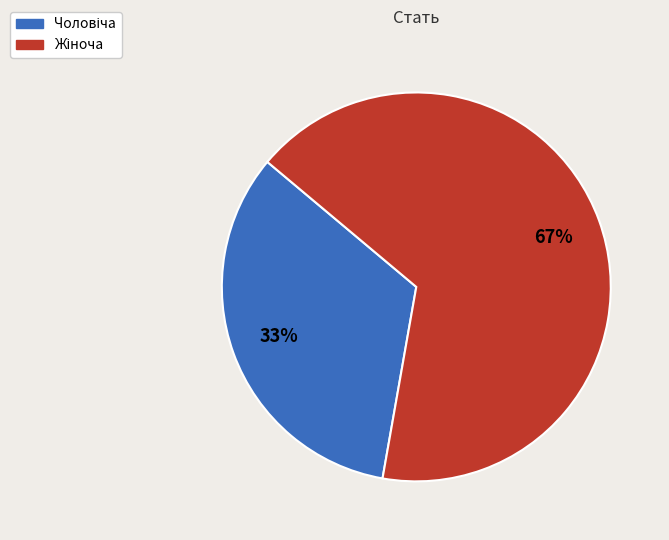

Count the number of slices in the pie.

2